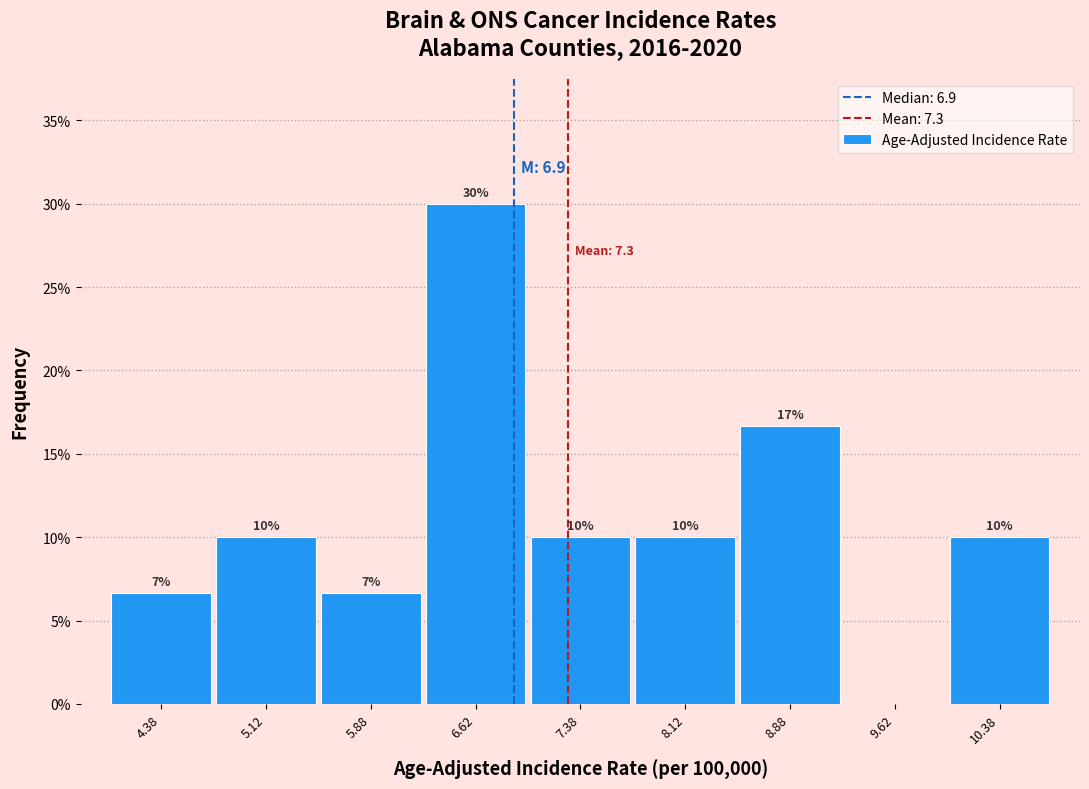

Over which range of the x-axis is the bar tallest?

6.25 to 7.00